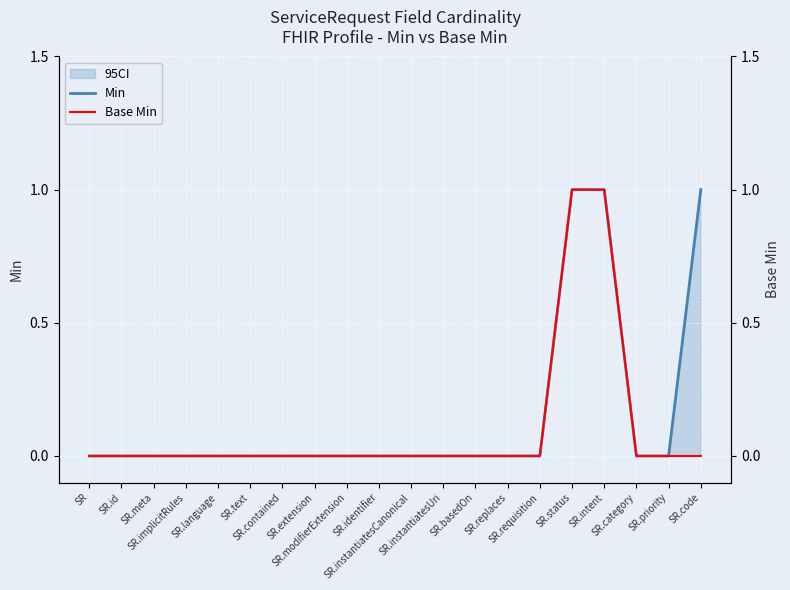

True or false: Base Min and Min cross at least once.

False